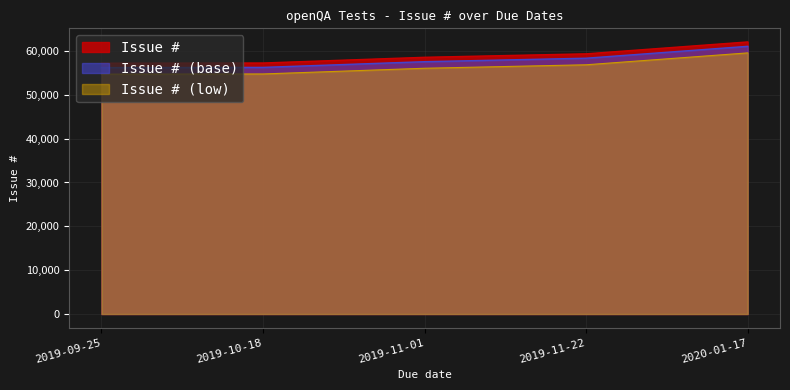

List the labels in order of value, smallest first.

2019-09-25, 2019-10-18, 2019-11-01, 2019-11-22, 2020-01-17